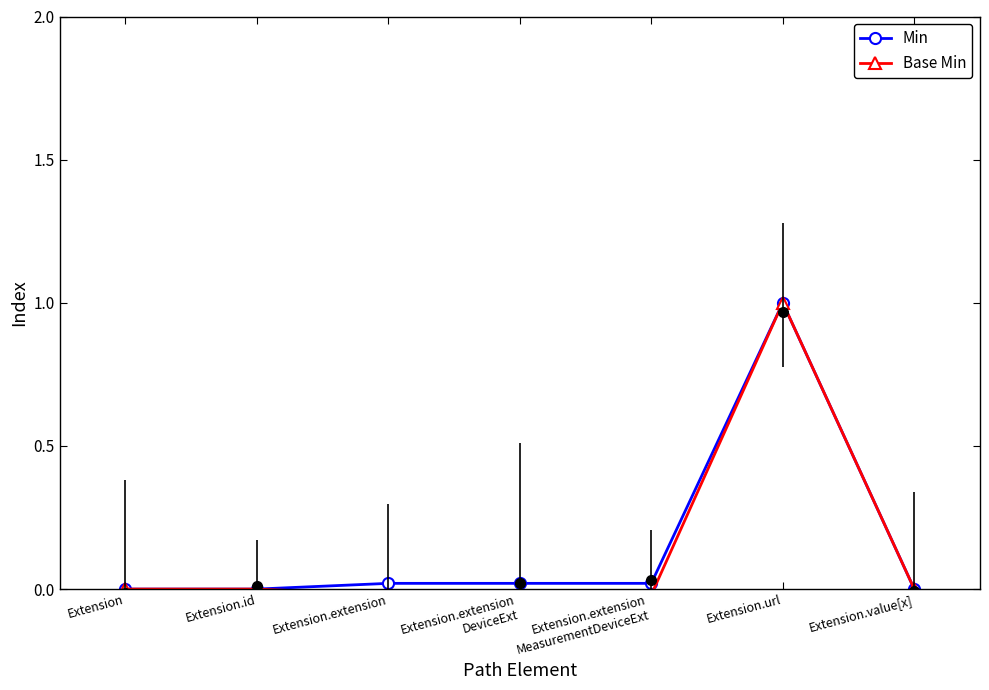

What is the approximate value of Min at Extension.url?

1.0